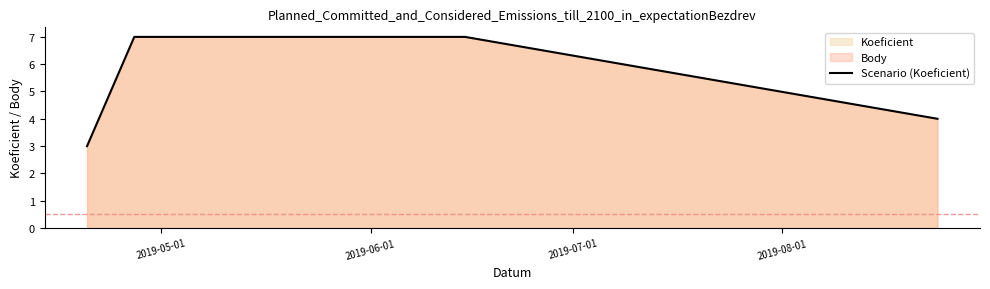

Does the chart display data point markers on the line(s)?

No